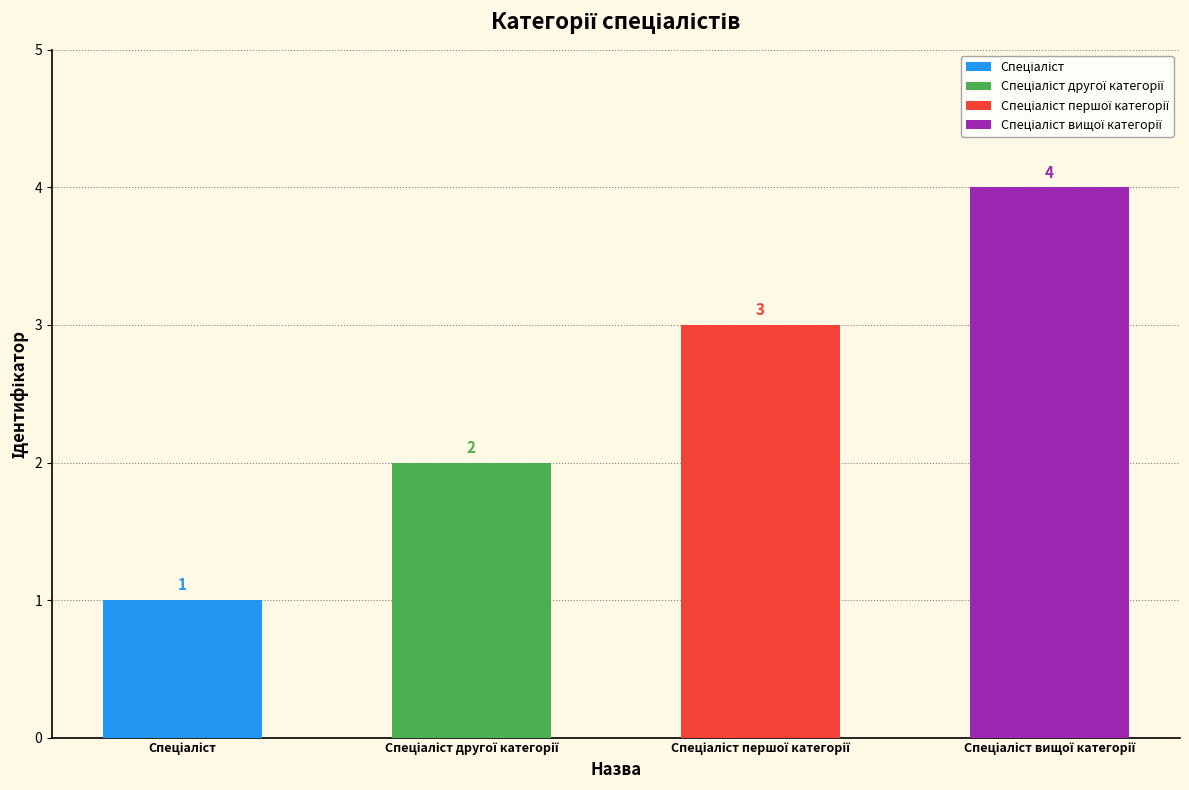

What is the smallest value displayed?

1